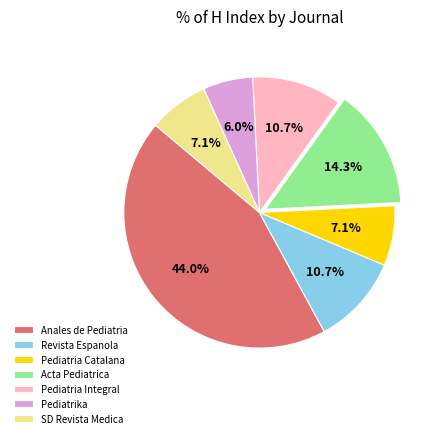

Is there any slice that represents more than half of the pie?

No